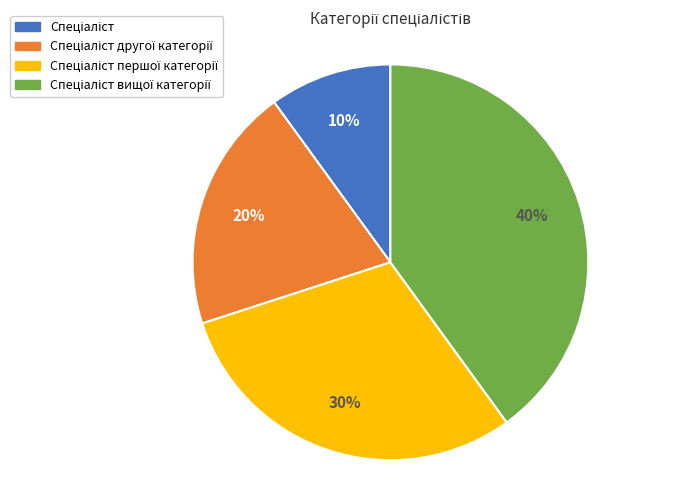

Is there a majority slice in this chart?

No